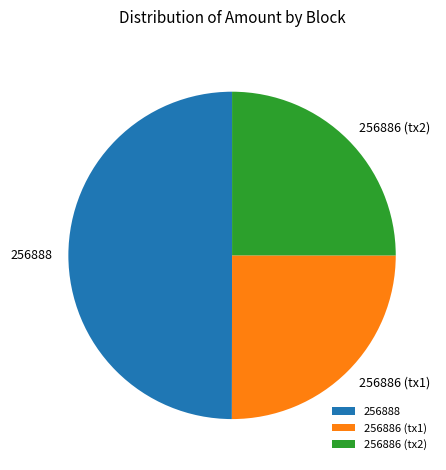

Is the sum of 256886 (tx2) and 256888 greater than half?

Yes